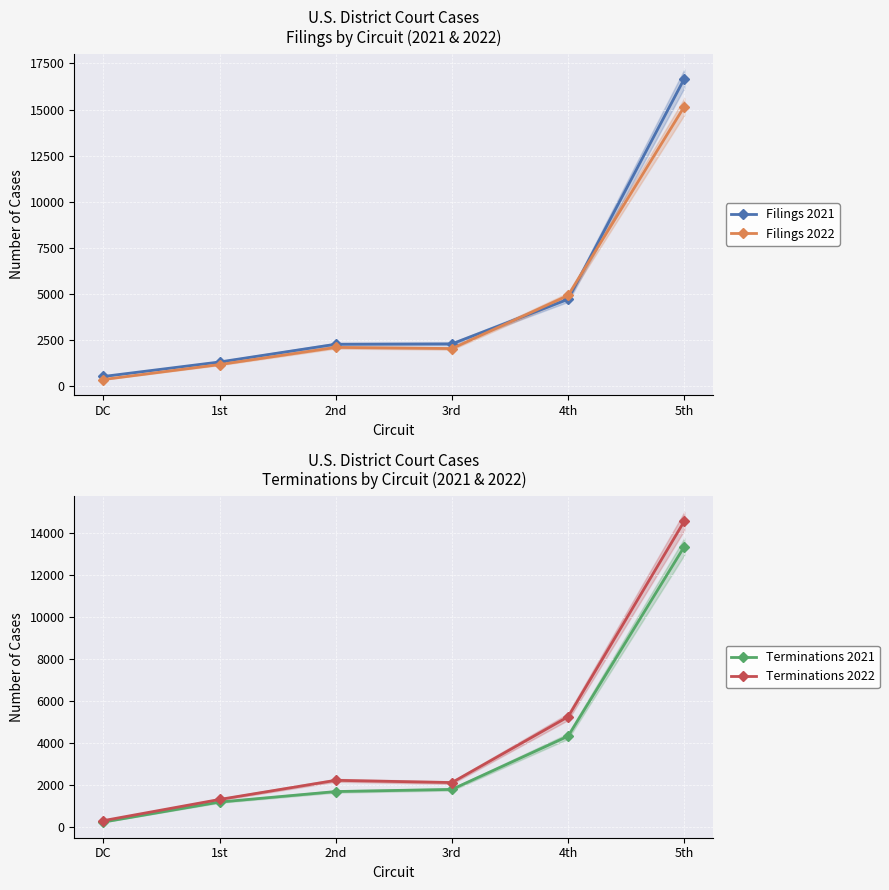

Which category has the lowest value across all series?

DC